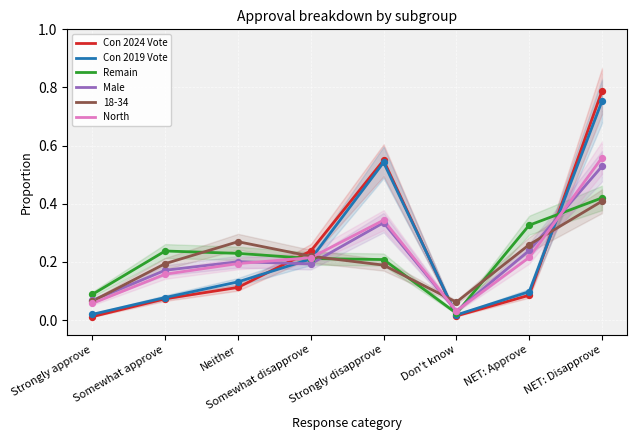

What is the total value across all series at NET: Approve?

1.0